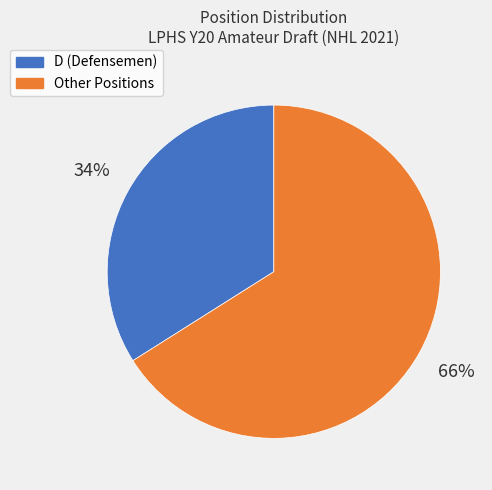

To the nearest percent, what is the difference between the largest and smallest slice percentages?

32%